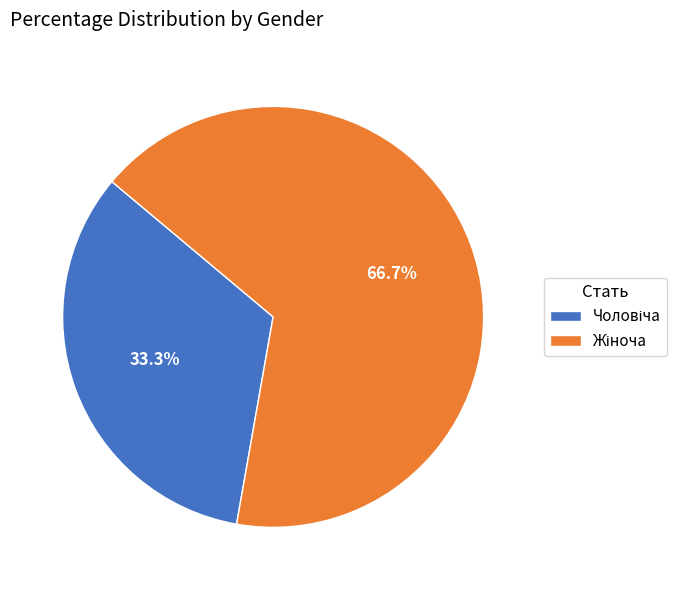

Does any single category account for the majority?

Yes